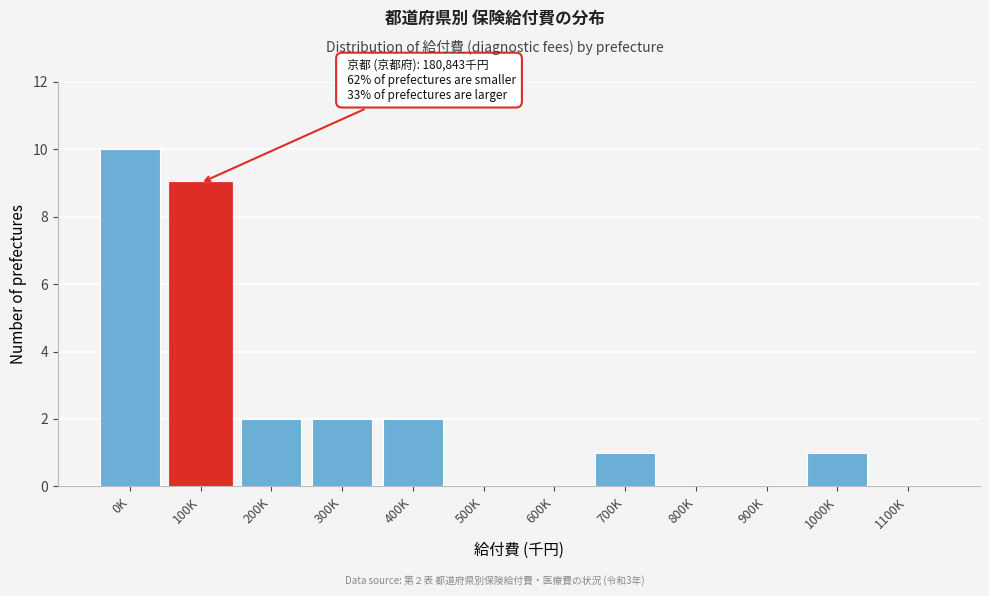

Reading right to left, extract all data points from this chart.

1100K=0	1000K=1	900K=0	800K=0	700K=1	600K=0	500K=0	400K=2	300K=2	200K=2	100K=9	0K=10